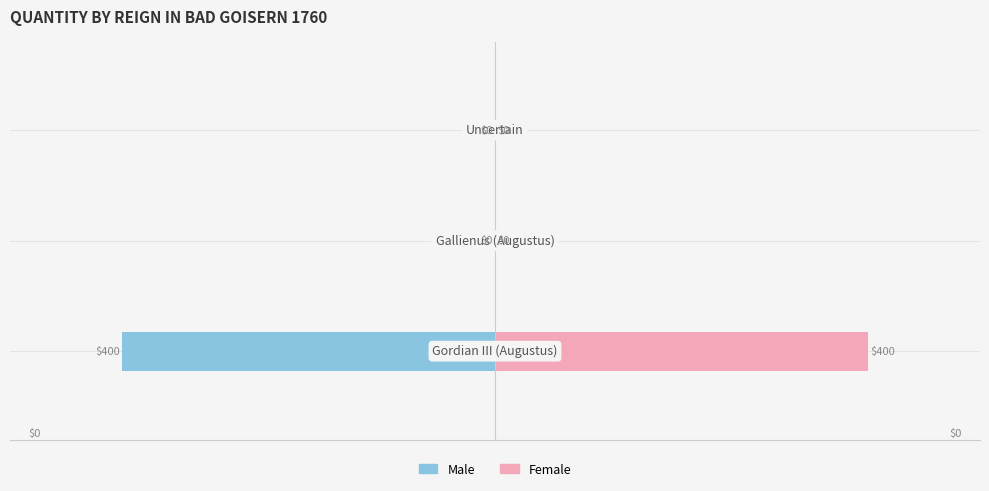

How many distinct data groups are displayed?

2